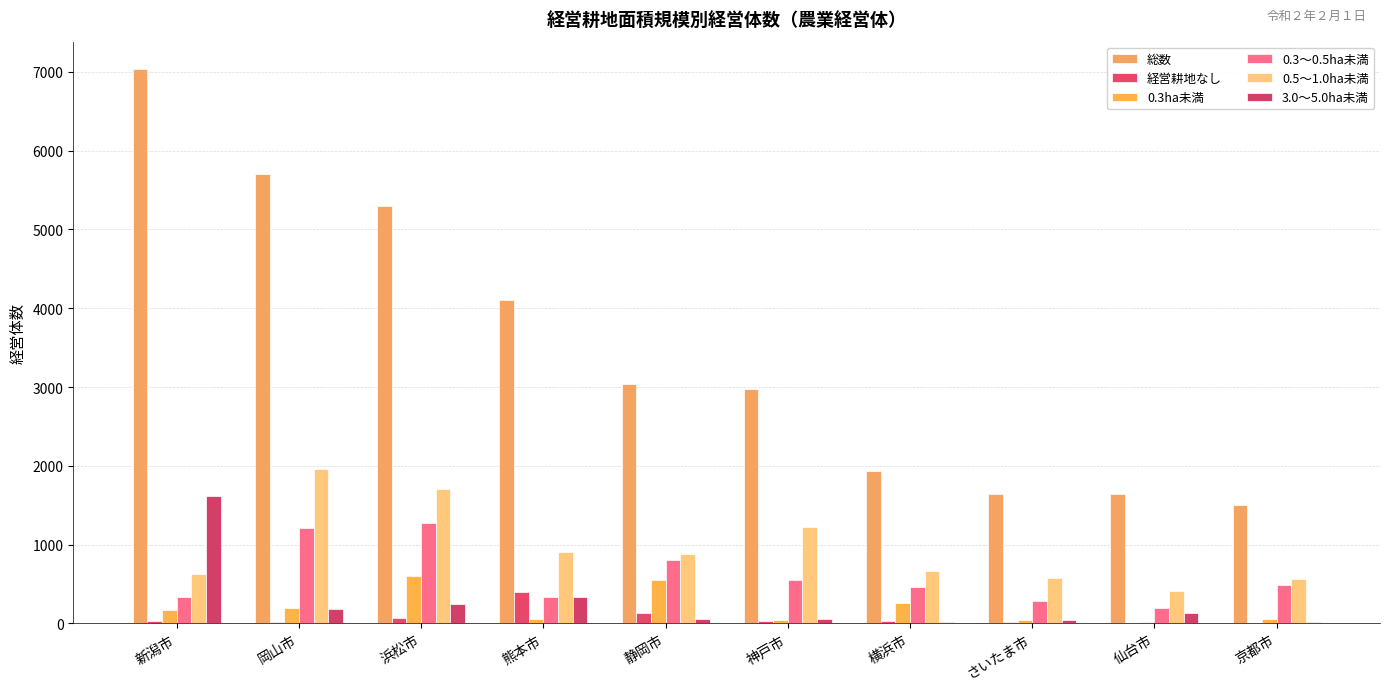

How many groups of bars are there?

10